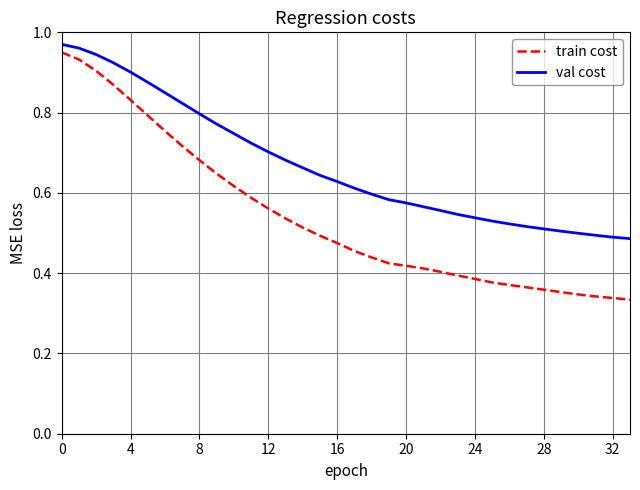

Which series has the largest total across all categories?

val cost